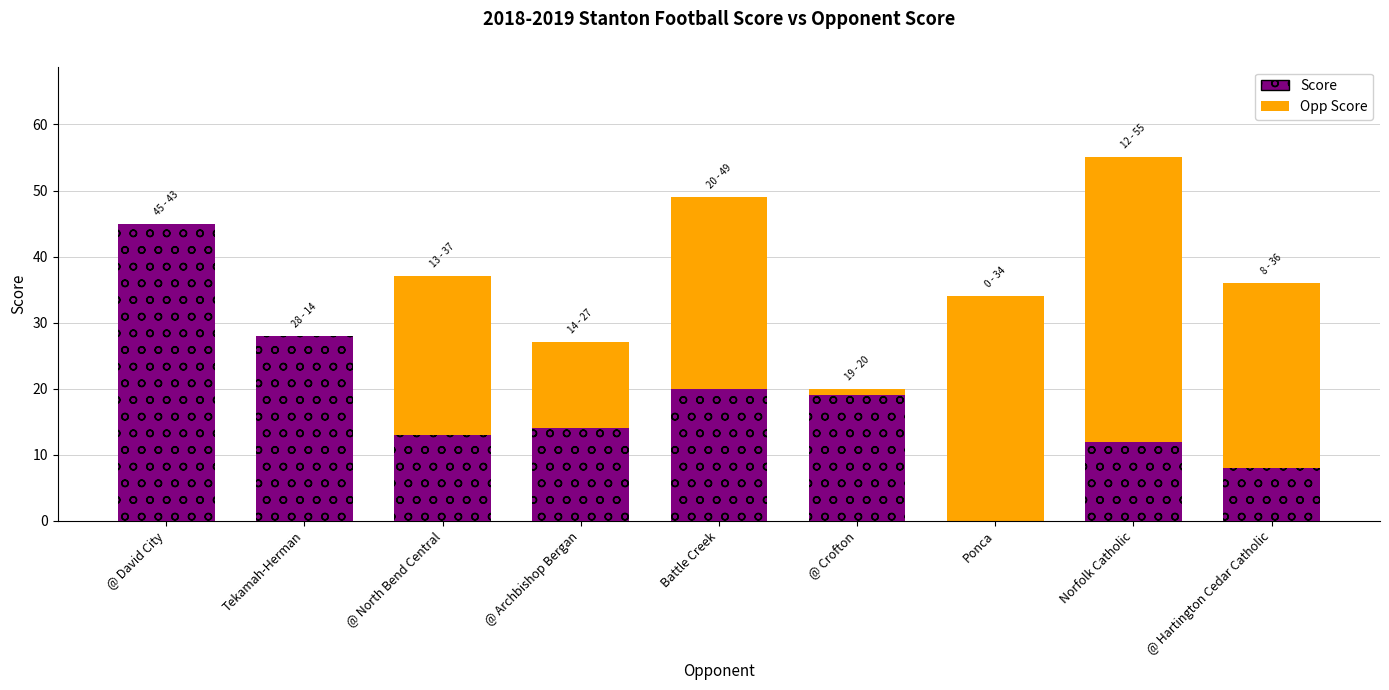

What is the label of the 5th bar from the right?

Battle Creek